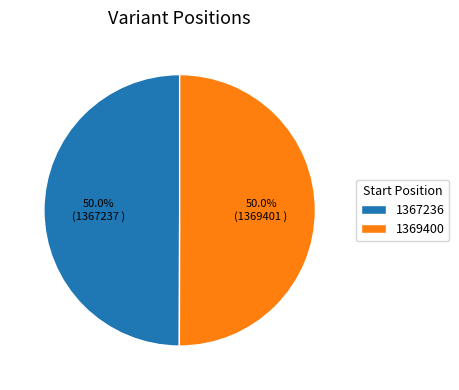

The 1367236 slice represents 50% of the pie. True or false?

True